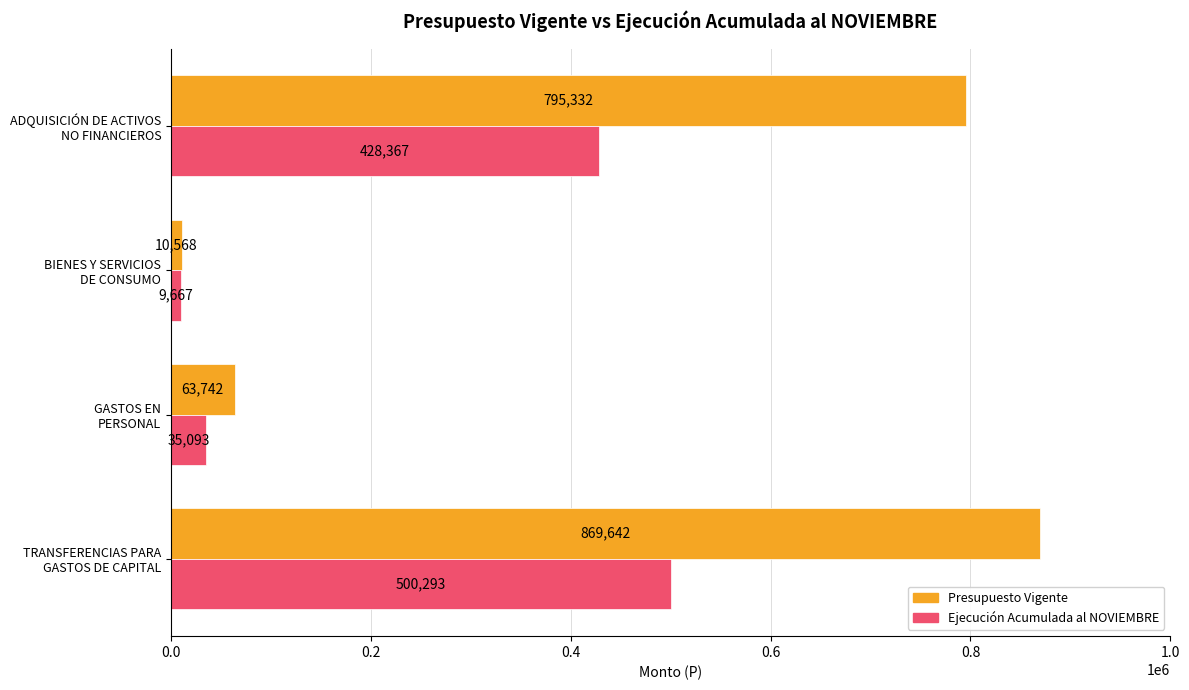

Which series has the largest total across all categories?

Presupuesto Vigente